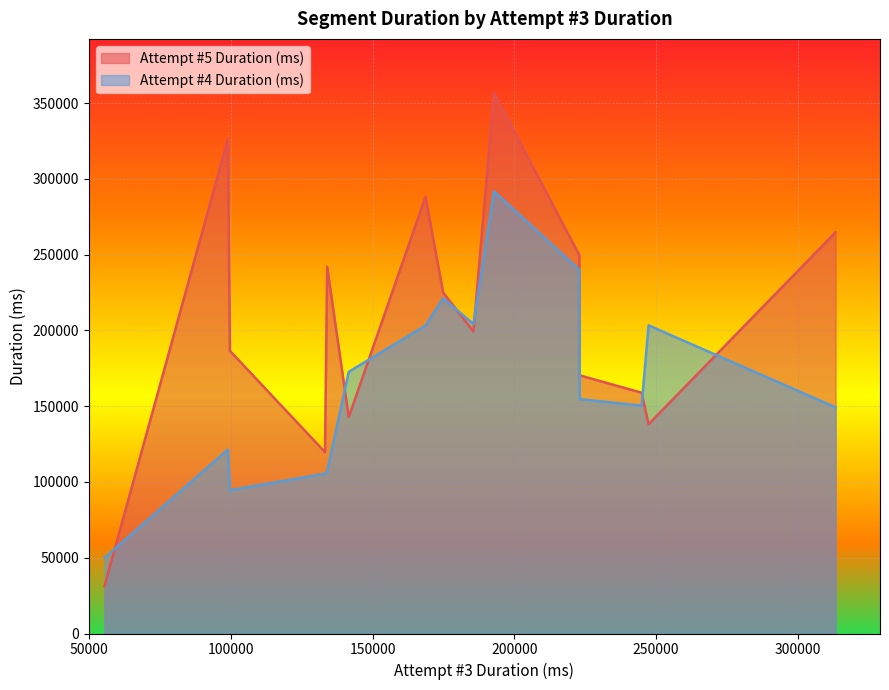

Count the number of categories in the chart.

15